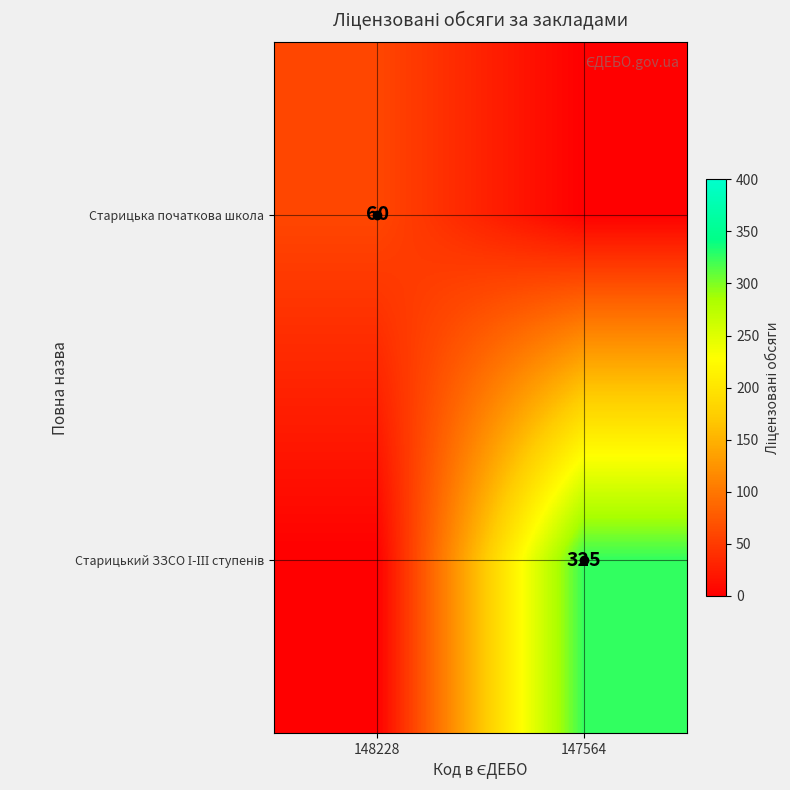

At which category is the sum across all series the highest?

147564